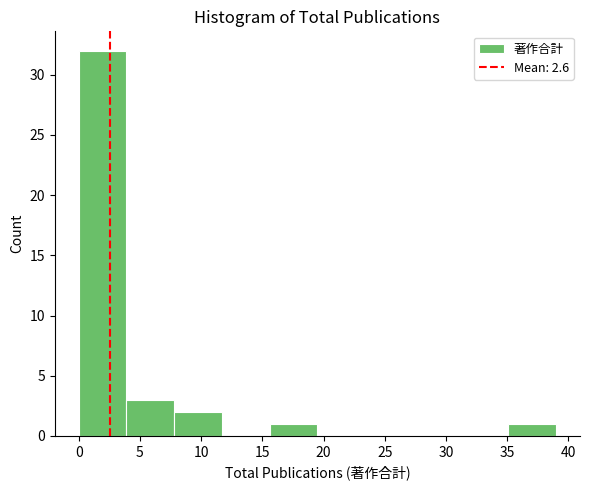

Reading left to right, list every bar in this chart as the range it spans on the x-axis followed by its height. Neither the bar edges nor the heights are printed on the chart, so give them approximately, as read against the axes.

0.0 to 3.9: 32
3.9 to 7.8: 3
7.8 to 11.7: 2
11.7 to 15.6: 0
15.6 to 19.5: 1
19.5 to 23.4: 0
23.4 to 27.3: 0
27.3 to 31.2: 0
31.2 to 35.1: 0
35.1 to 39.0: 1